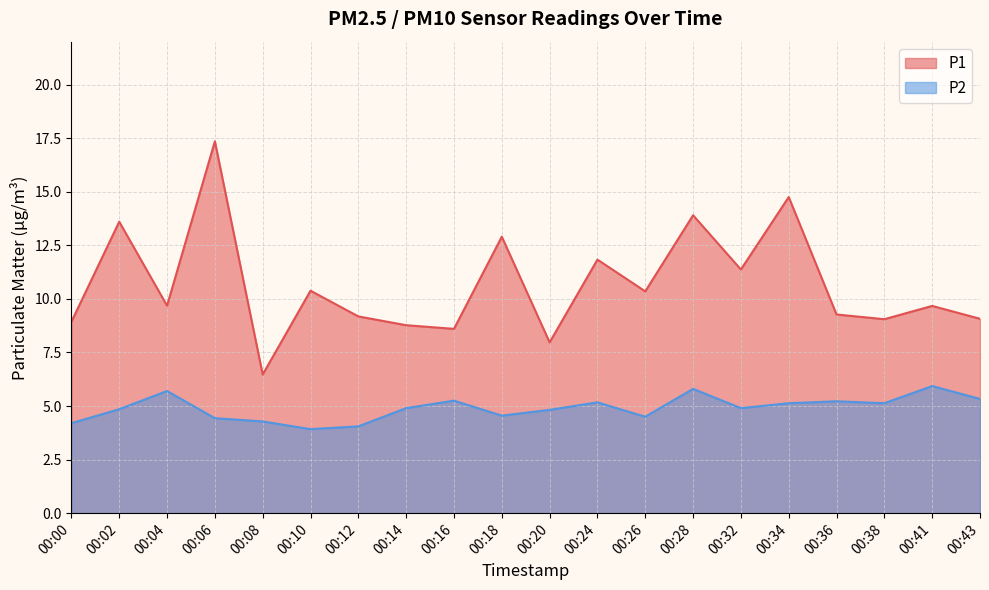

What is the value of the P2 point at the 19th from the left?

5.9